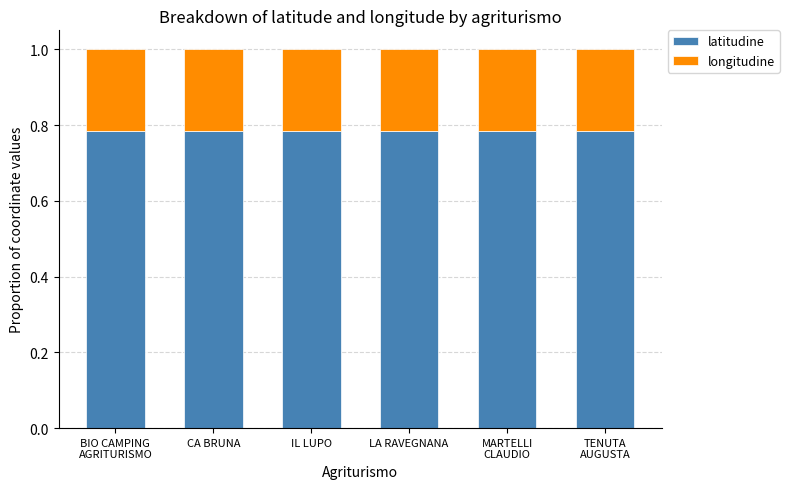

Count the latitudine values in the range 0 to 1.

6